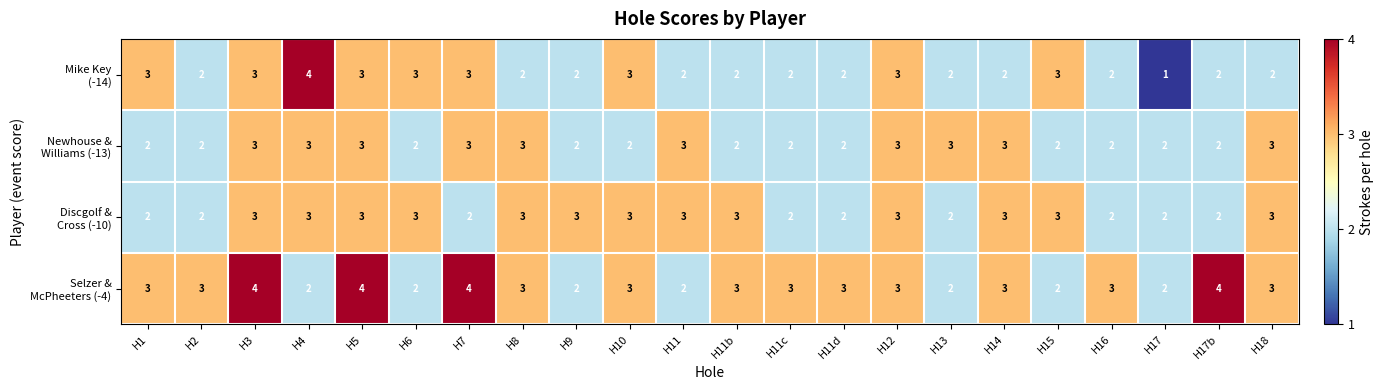

At how many categories does at least one series exceed 1?

22